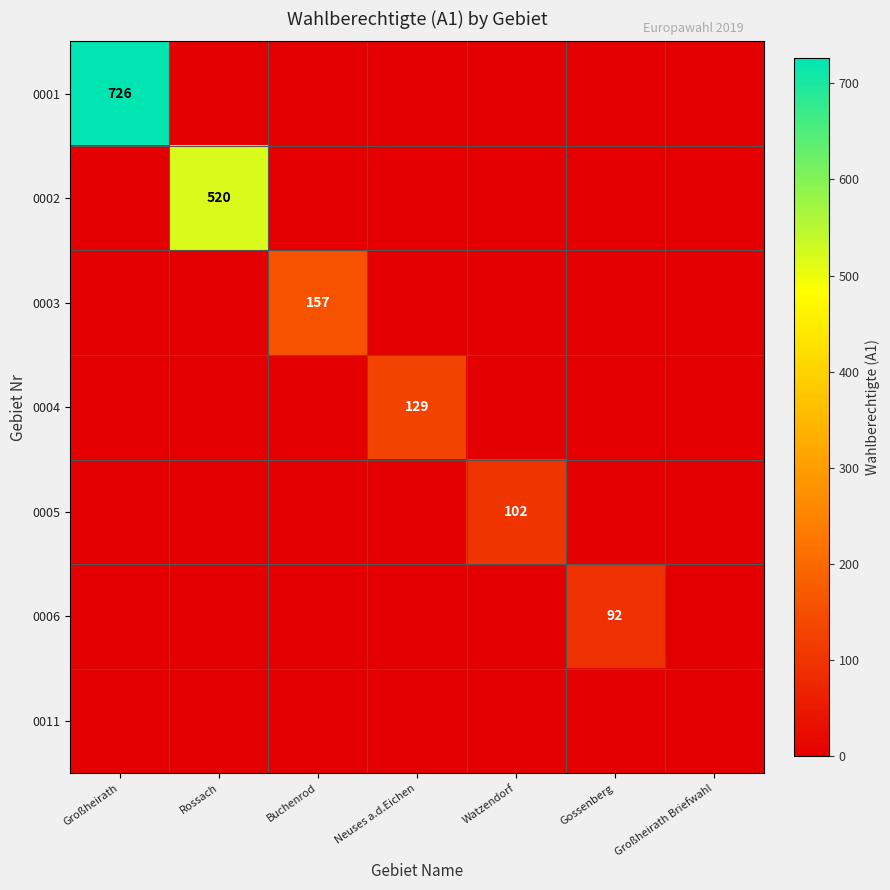

The 0001 series shows 455 at Neuses a.d.Eichen. True or false?

False